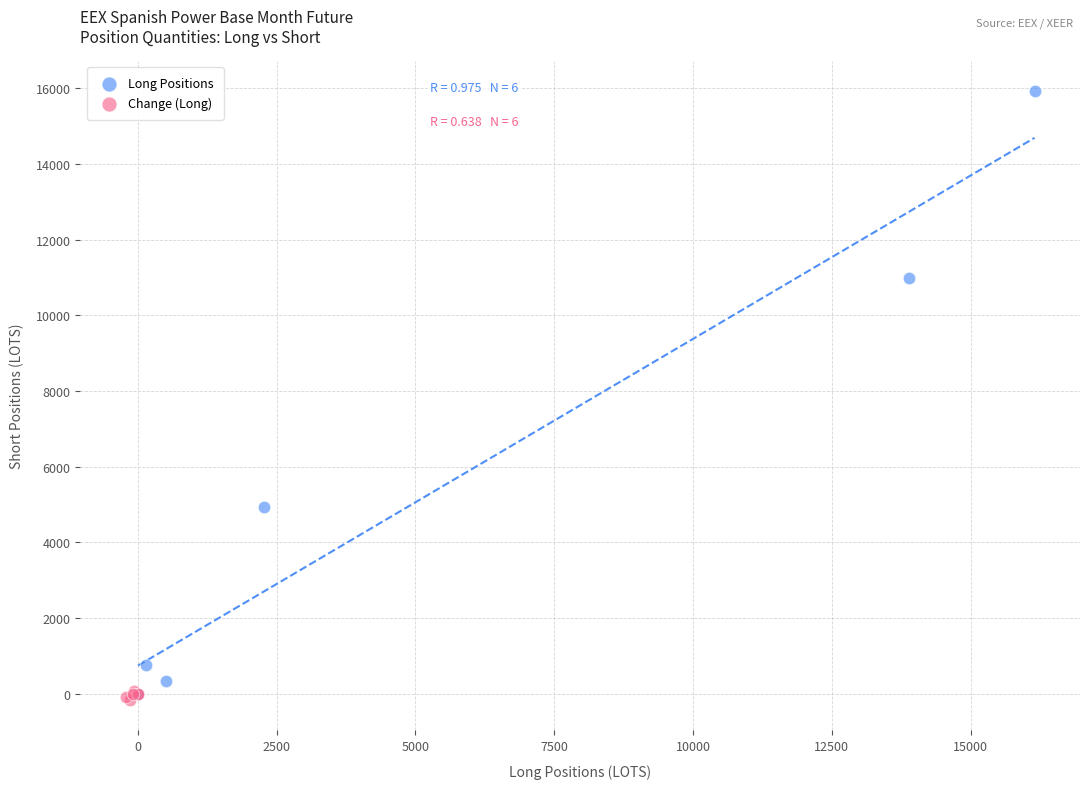

Which series has the largest Y range (max minus min)?

Long Positions